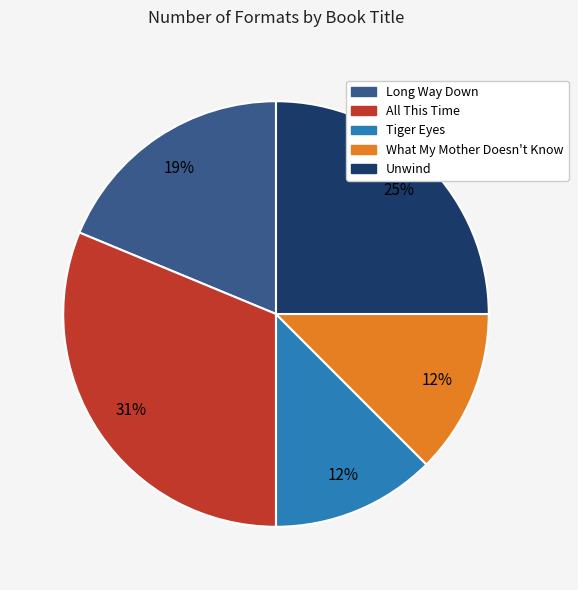

What percentage is the Long Way Down slice, to the nearest percent?

19%